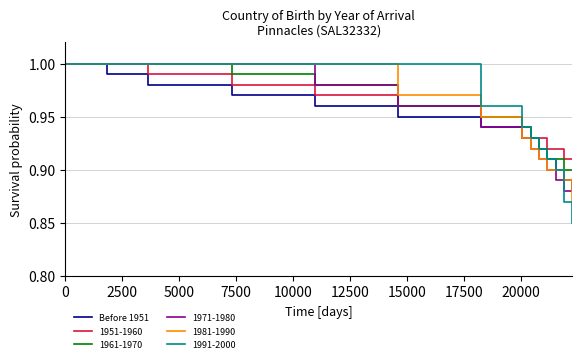

Which series has the widest spread of values?

1991-2000